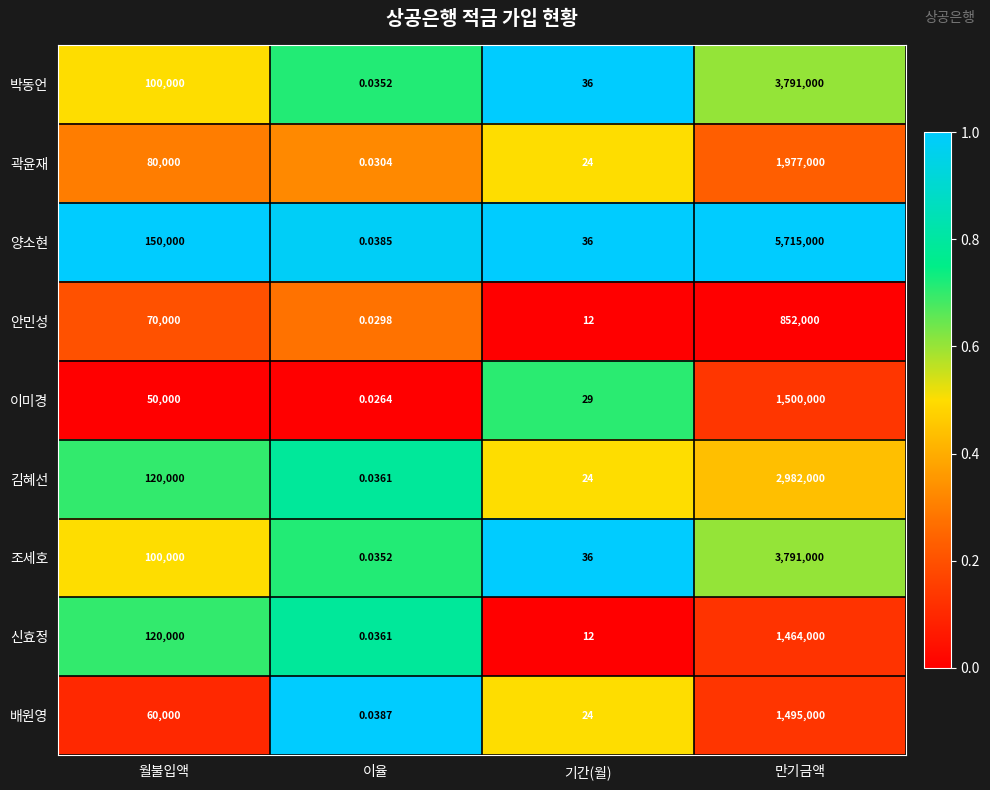

Rank the categories by 양소현 value from lowest to highest.

이율, 기간(월), 월불입액, 만기금액